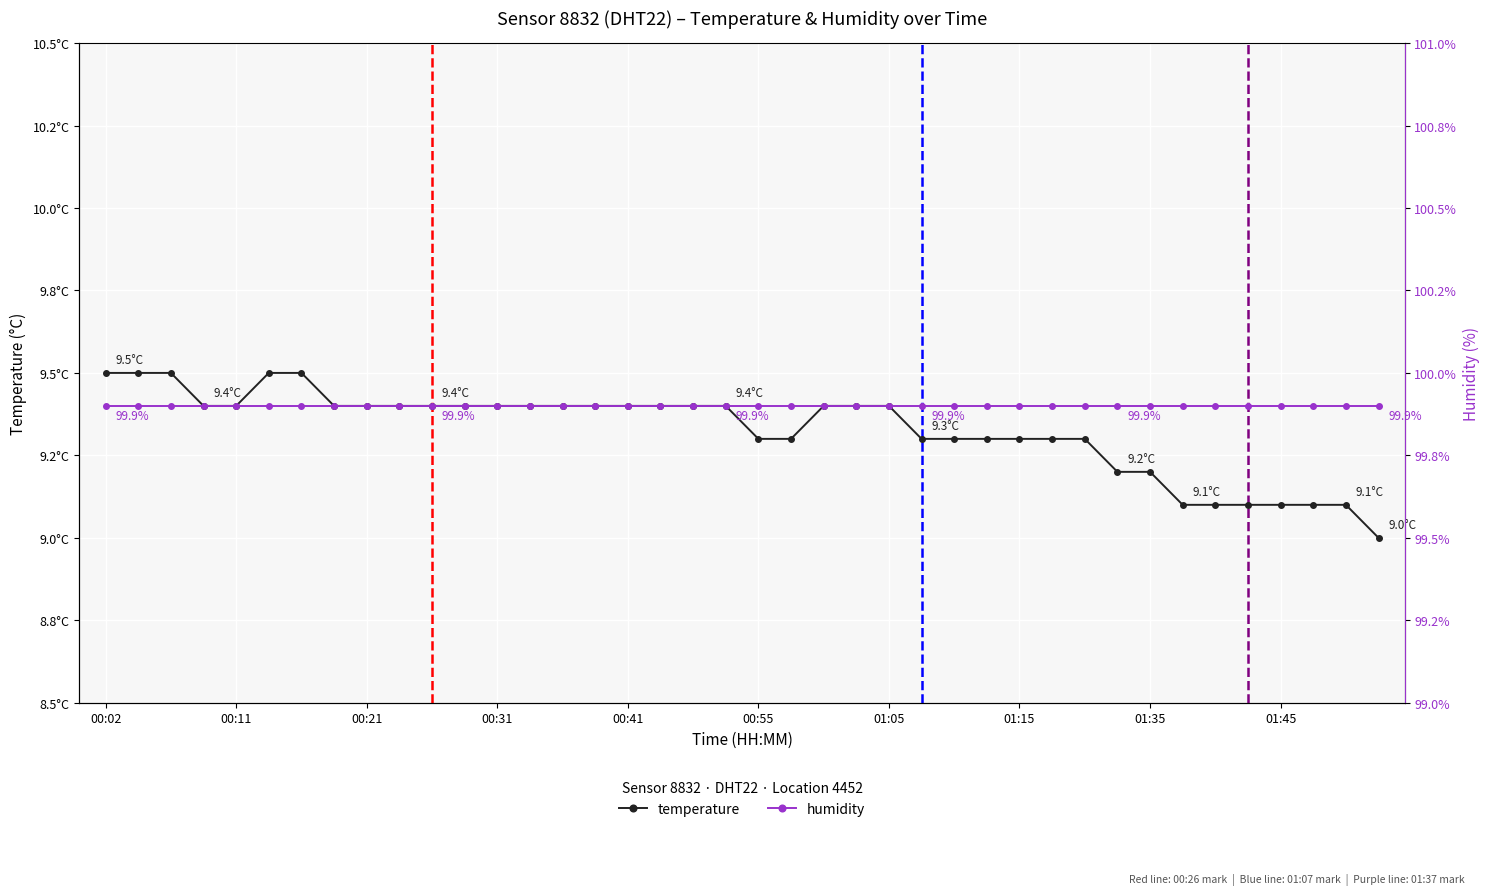

True or false: humidity and temperature cross at least once.

False